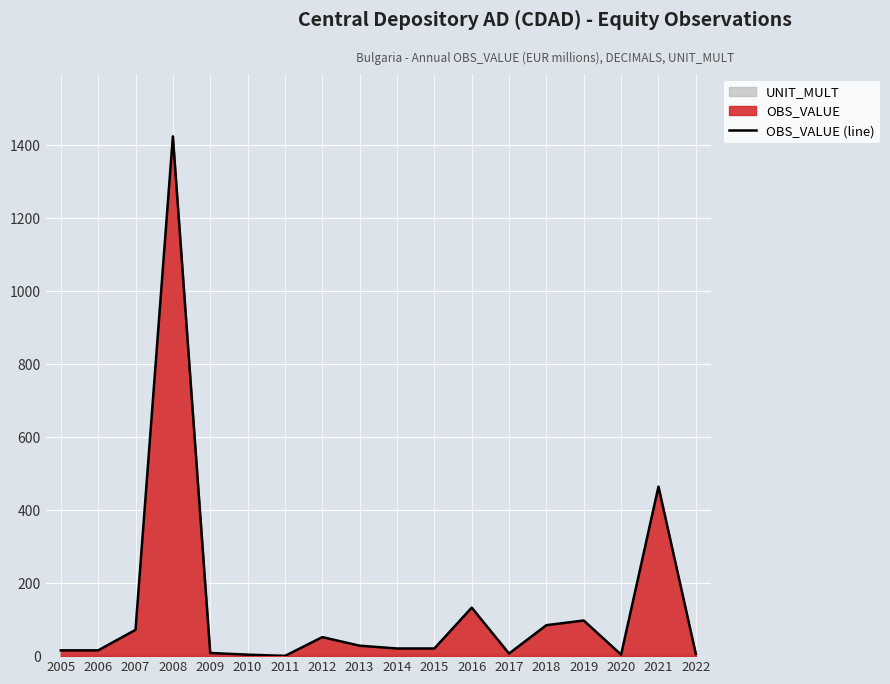

Rank the categories by value from highest to lowest.

2008, 2021, 2016, 2019, 2018, 2007, 2012, 2013, 2015, 2014, 2005, 2006, 2009, 2017, 2022, 2020, 2010, 2011